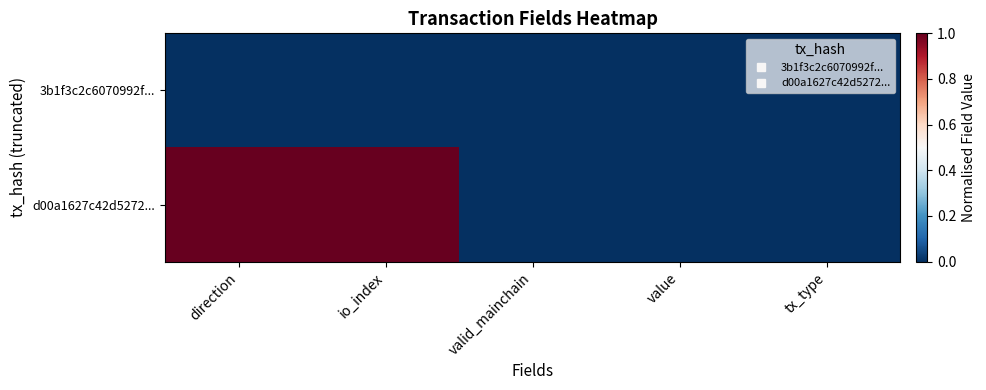

At io_index, list the series in order from smallest to largest.

3b1f3c2c6070992f..., d00a1627c42d5272...